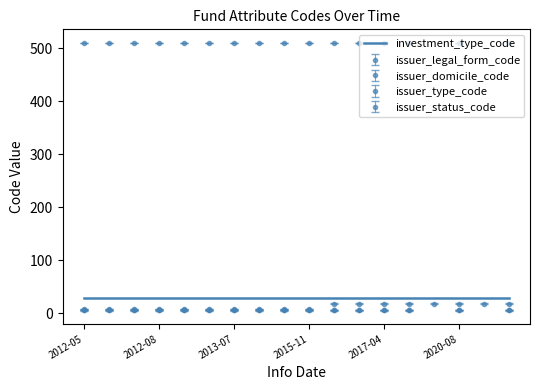

At which label does issuer_type_code reach its peak?

2012-05-09